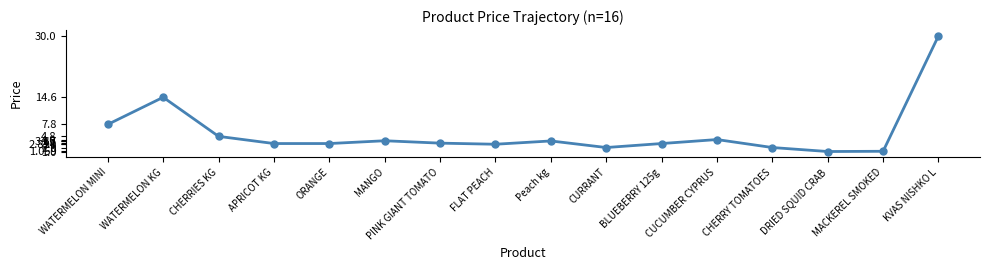

Is this an area chart (filled region under the line)?

No